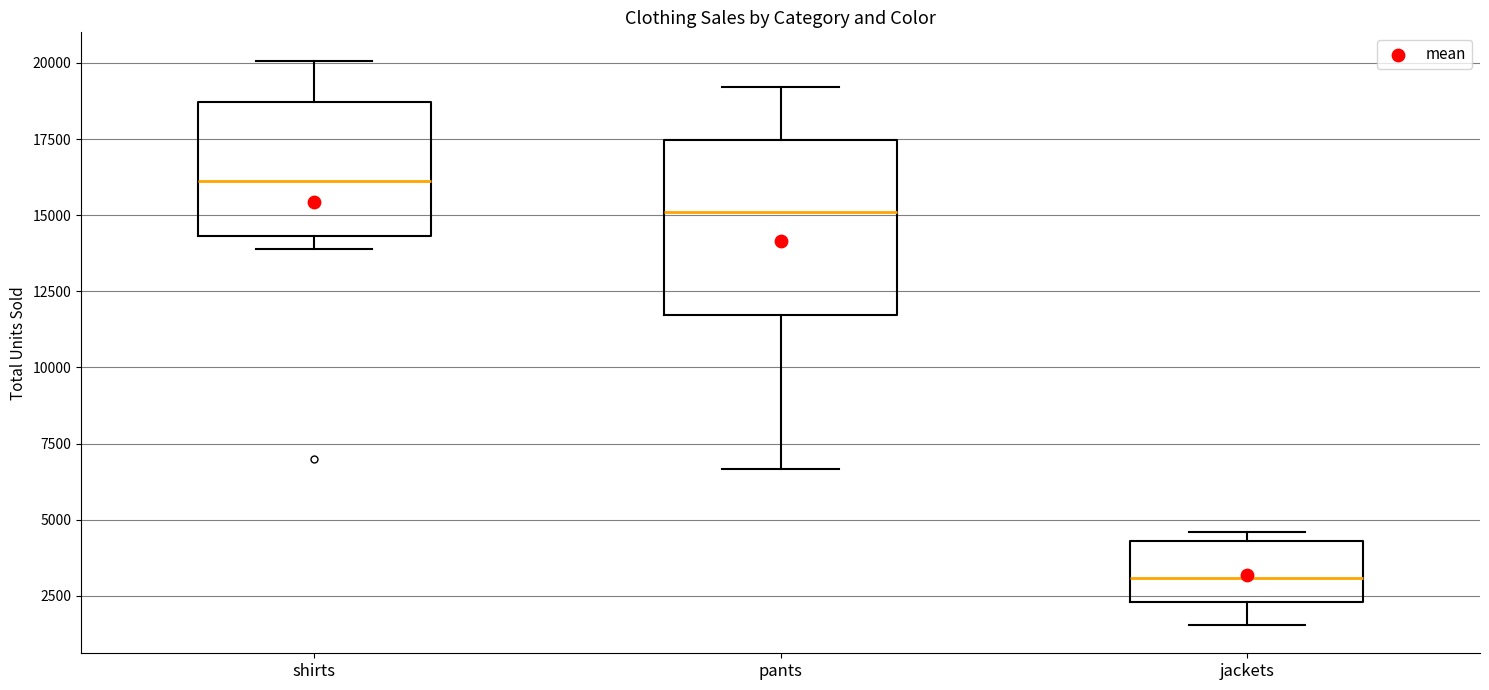

Reading left to right, read every box against the y-axis: the position of its median line, the range the box covers, and the ends of its whiskers. The values are not printed on the chart, so give them approximately, as read against the axis.

shirts: median 16000, box 14500 to 18500, whiskers 14000 to 20000
pants: median 15000, box 11500 to 17500, whiskers 6500 to 19000
jackets: median 3000, box 2500 to 4500, whiskers 1500 to 4500 (just above the box's upper edge)